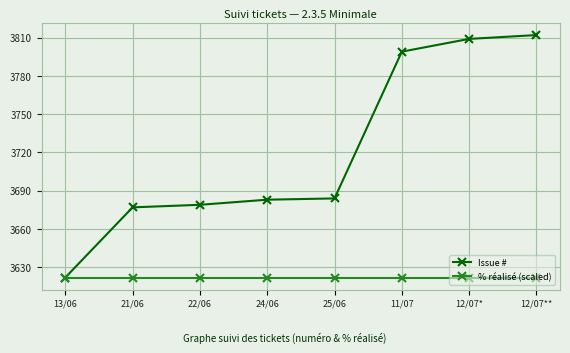

Rank the series by their maximum value, from lowest to highest.

% réalisé (scaled), Issue #